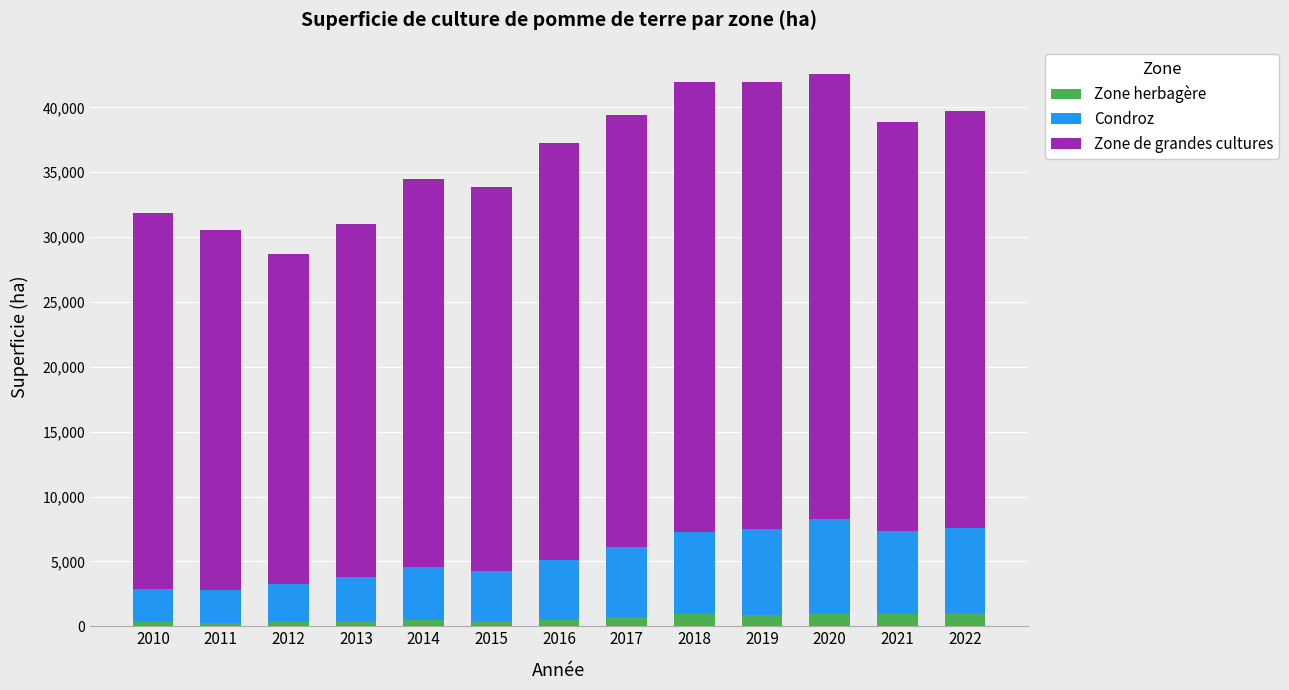

What is the total value across all series at 2018?

41978